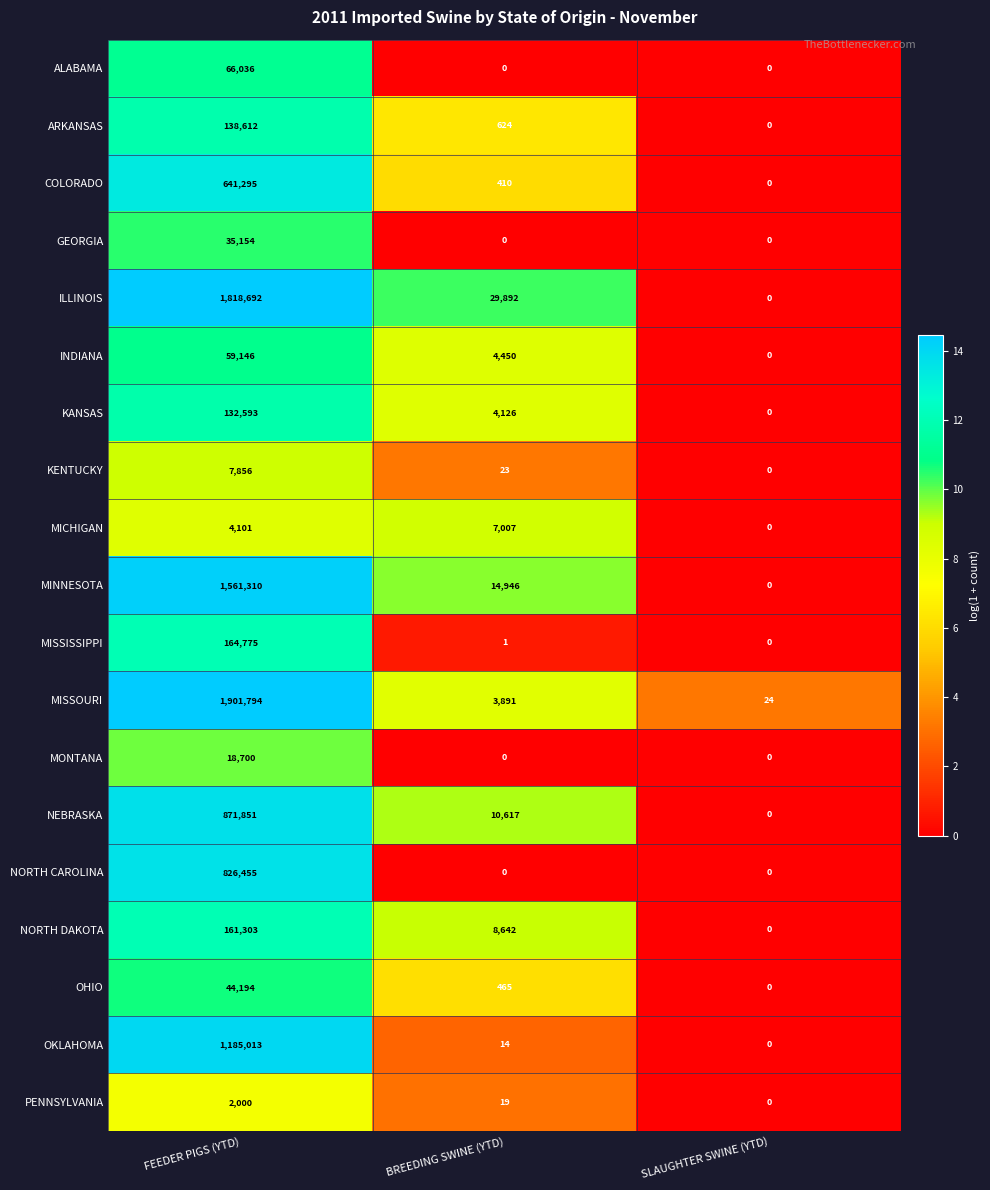

How many data points does each series have?

3